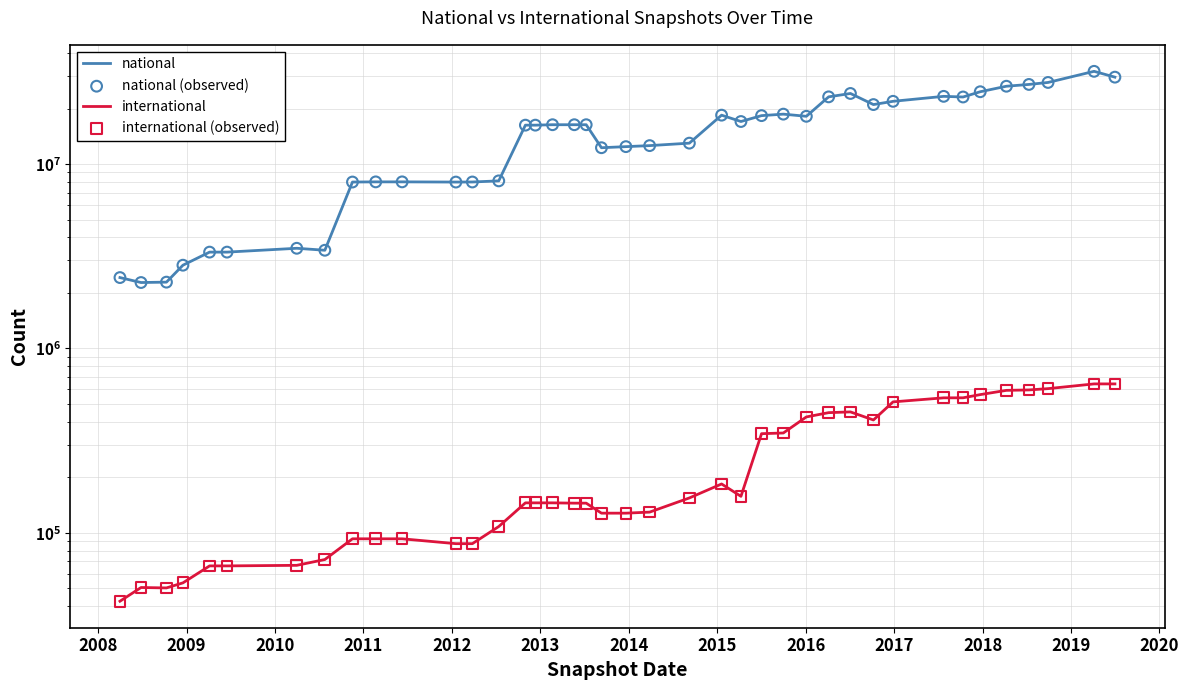

Which series has the largest total across all categories?

national